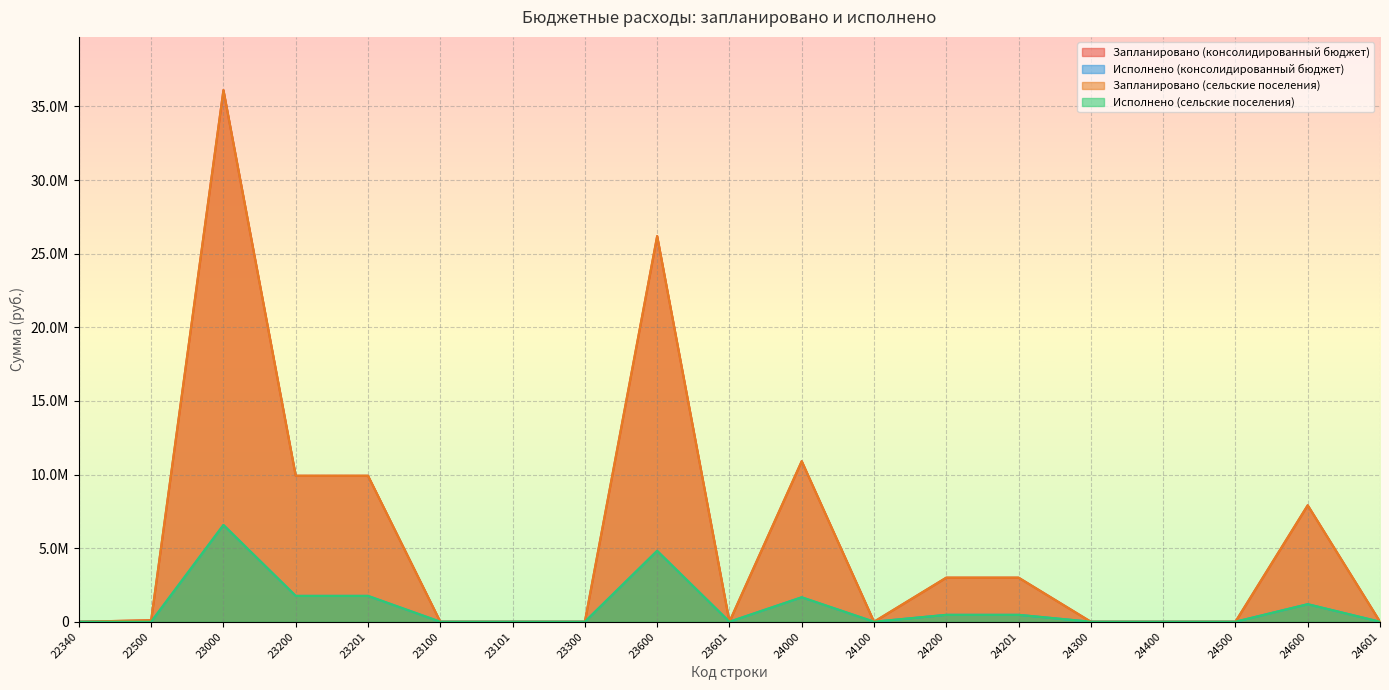

At which label is Запланировано (консолидированный бюджет) closest to 18058000?

24000